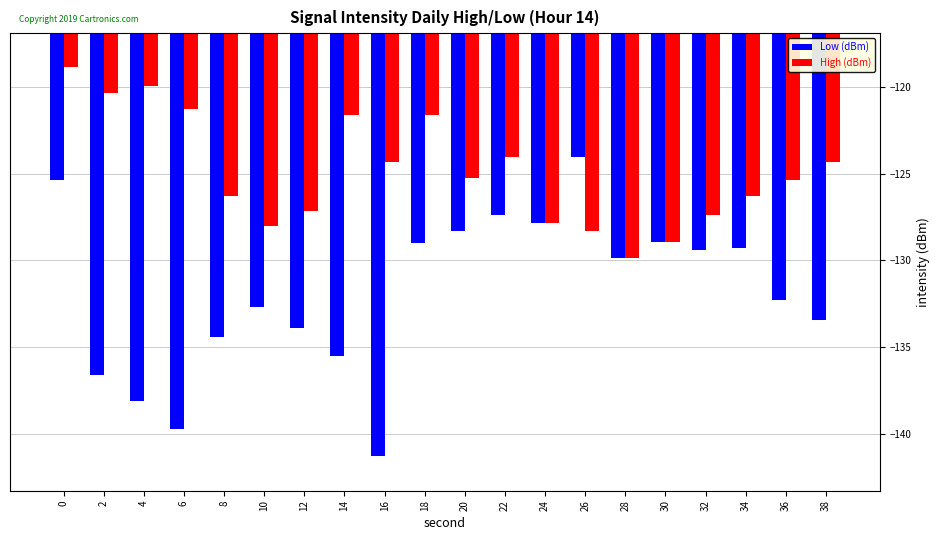

What is the sum of all High (dBm) values?

-2497.0